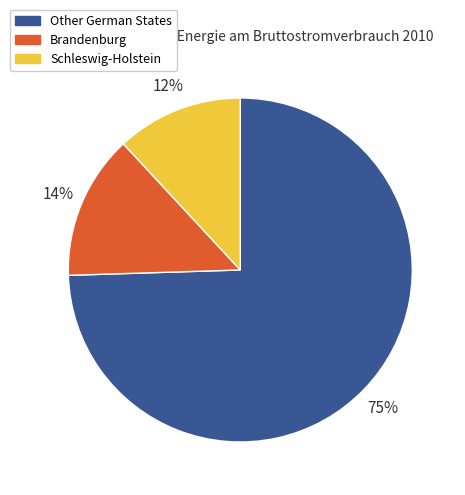

True or false: Brandenburg accounts for 20% of the total.

False